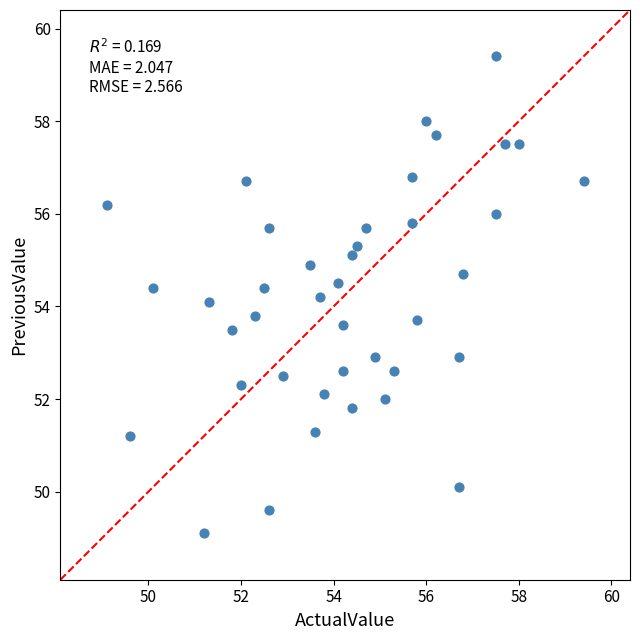

What is the range of Y values (max minus min)?

10.3